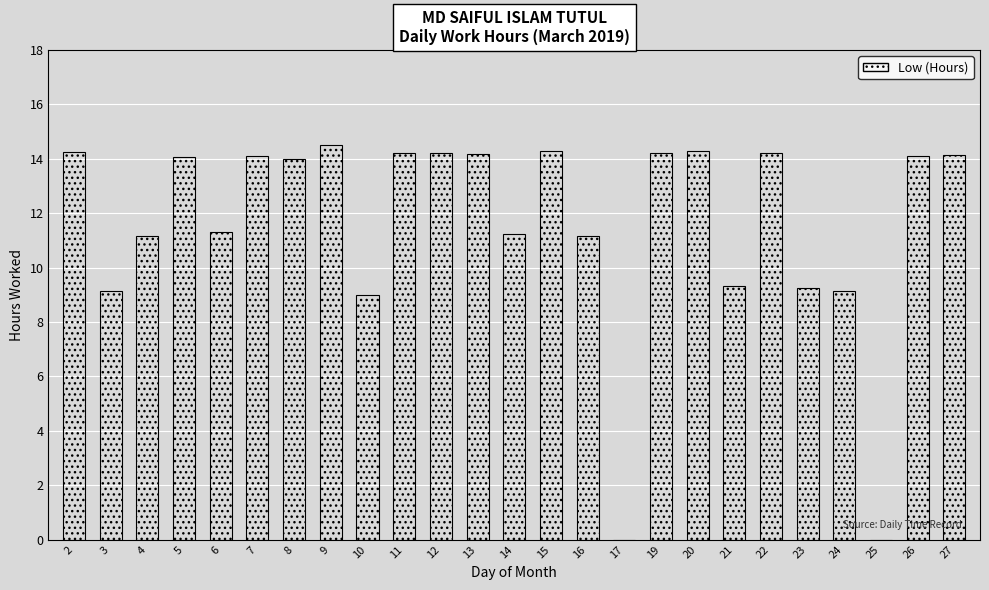

Are the bars horizontal?

No